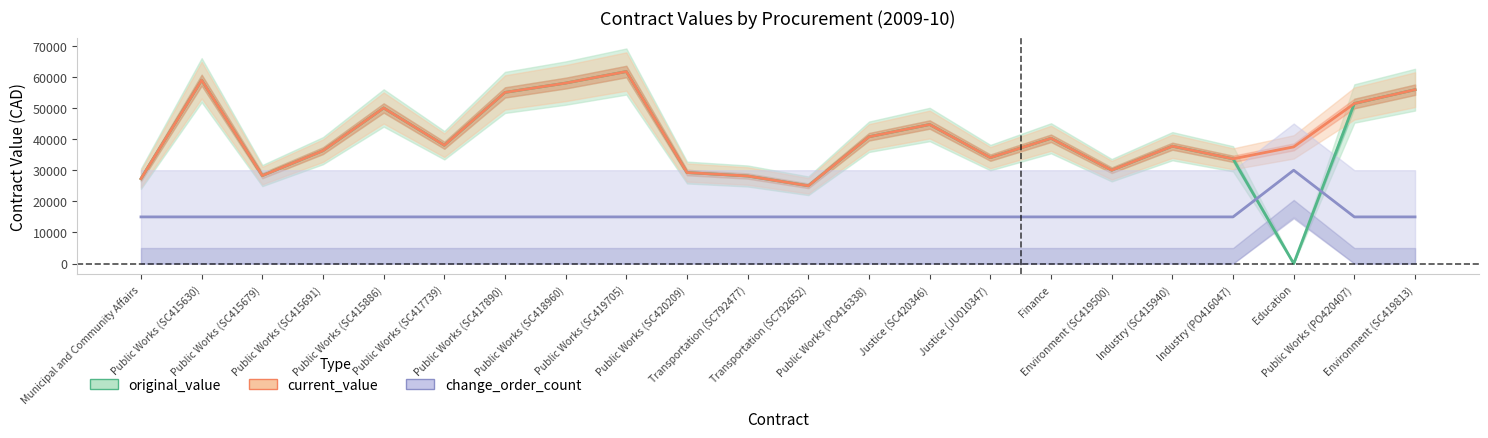

What is the greatest value displayed?

61712.0